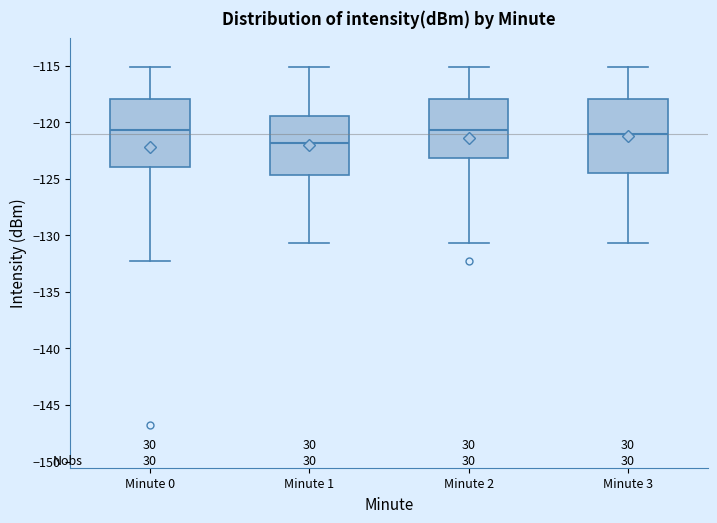

Reading left to right, transcribe this box plot: for each box, give where its median line is, the range the box spans, and where its two whiskers end, as read against the y-axis. The values are not printed on the chart, so give them approximately, as read against the axis.

Minute 0: median -120.5, box -124.0 to -118.0, whiskers -132.5 to -115.0
Minute 1: median -122.0, box -124.5 to -119.5, whiskers -130.5 to -115.0
Minute 2: median -120.5, box -123.0 to -118.0, whiskers -130.5 to -115.0
Minute 3: median -121.0, box -124.5 to -118.0, whiskers -130.5 to -115.0